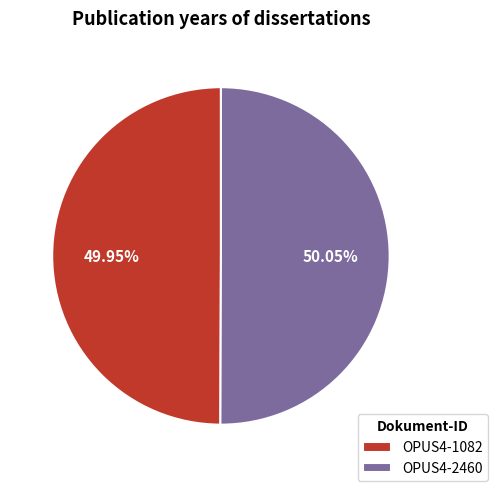

Does any single category account for the majority?

Yes